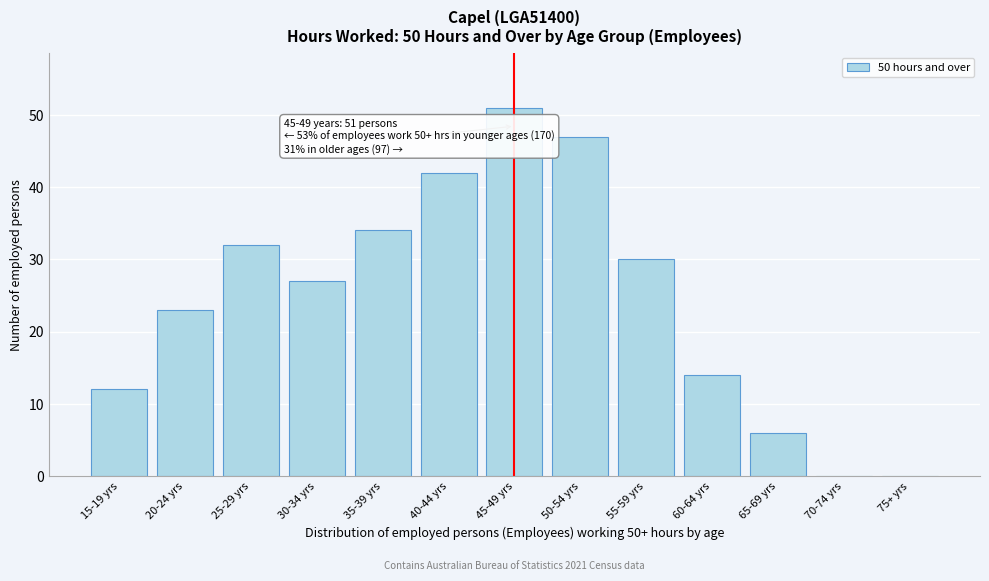

Reading right to left, list all the values displayed in this chart.

75+ yrs=0	70-74 yrs=0	65-69 yrs=6	60-64 yrs=14	55-59 yrs=30	50-54 yrs=47	45-49 yrs=51	40-44 yrs=42	35-39 yrs=34	30-34 yrs=27	25-29 yrs=32	20-24 yrs=23	15-19 yrs=12